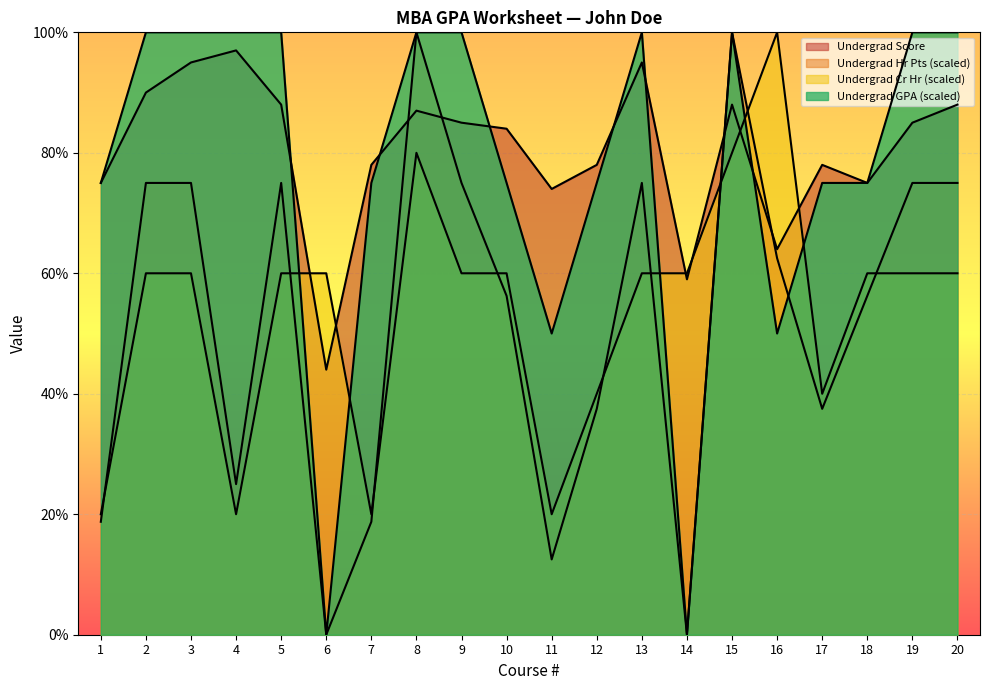

Which series ends up on top after the final intersection of Undergrad Score and Undergrad Cr Hr?

Undergrad Score